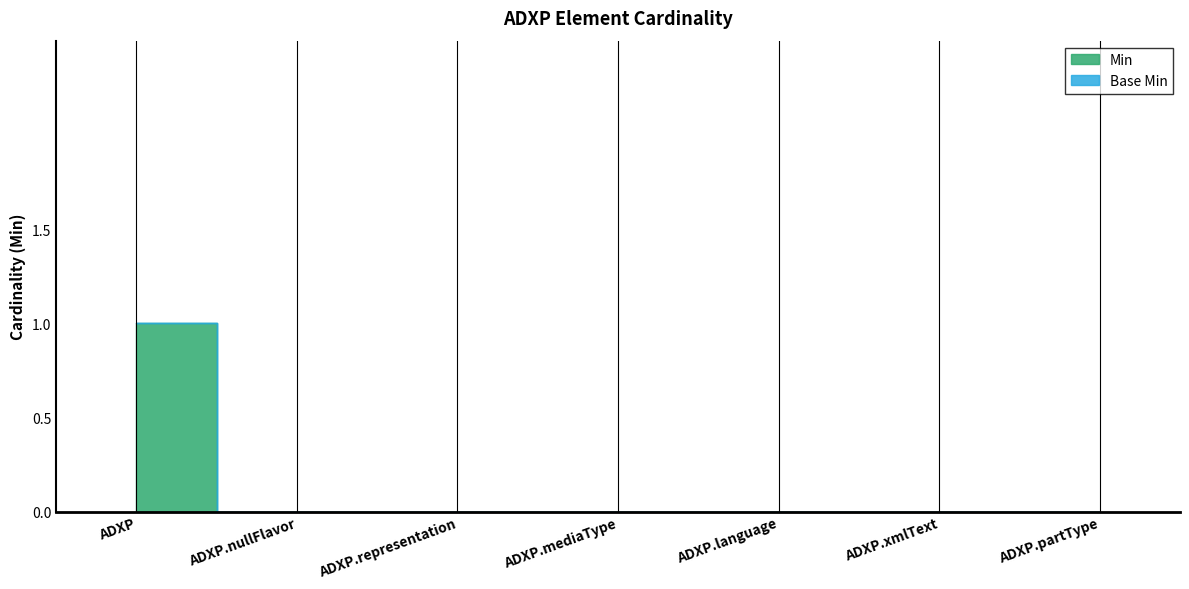

Between ADXP.nullFlavor and ADXP.representation, which series saw the biggest shift?

Min